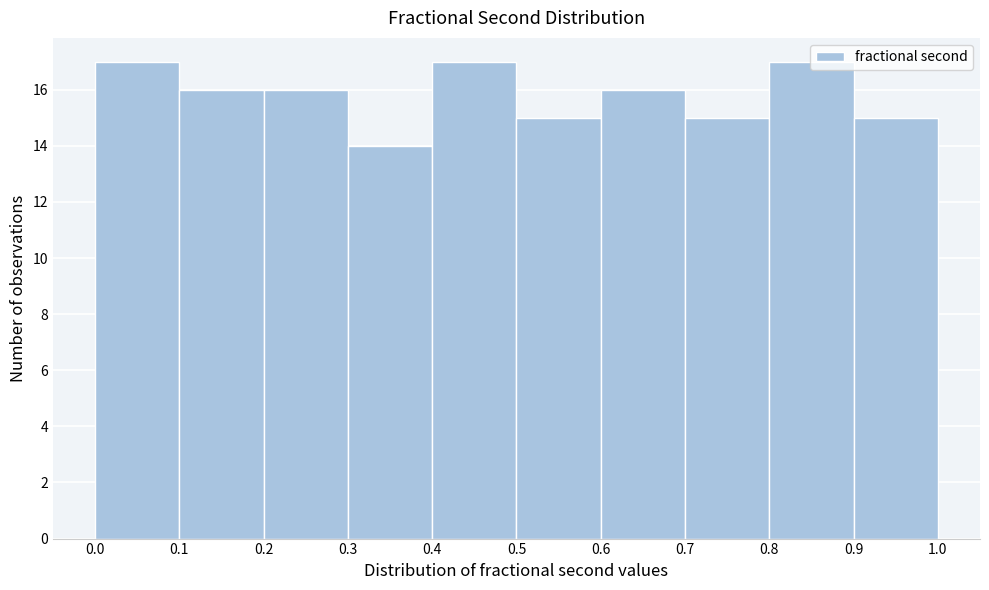

Reading left to right, transcribe this chart: for each bar, give the range it covers on the x-axis and its height. The values are not printed on the chart, so give them approximately, as read against the axis.

0.0 to 0.1: 17
0.1 to 0.2: 16
0.2 to 0.3: 16
0.3 to 0.4: 14
0.4 to 0.5: 17
0.5 to 0.6: 15
0.6 to 0.7: 16
0.7 to 0.8: 15
0.8 to 0.9: 17
0.9 to 1.0: 15